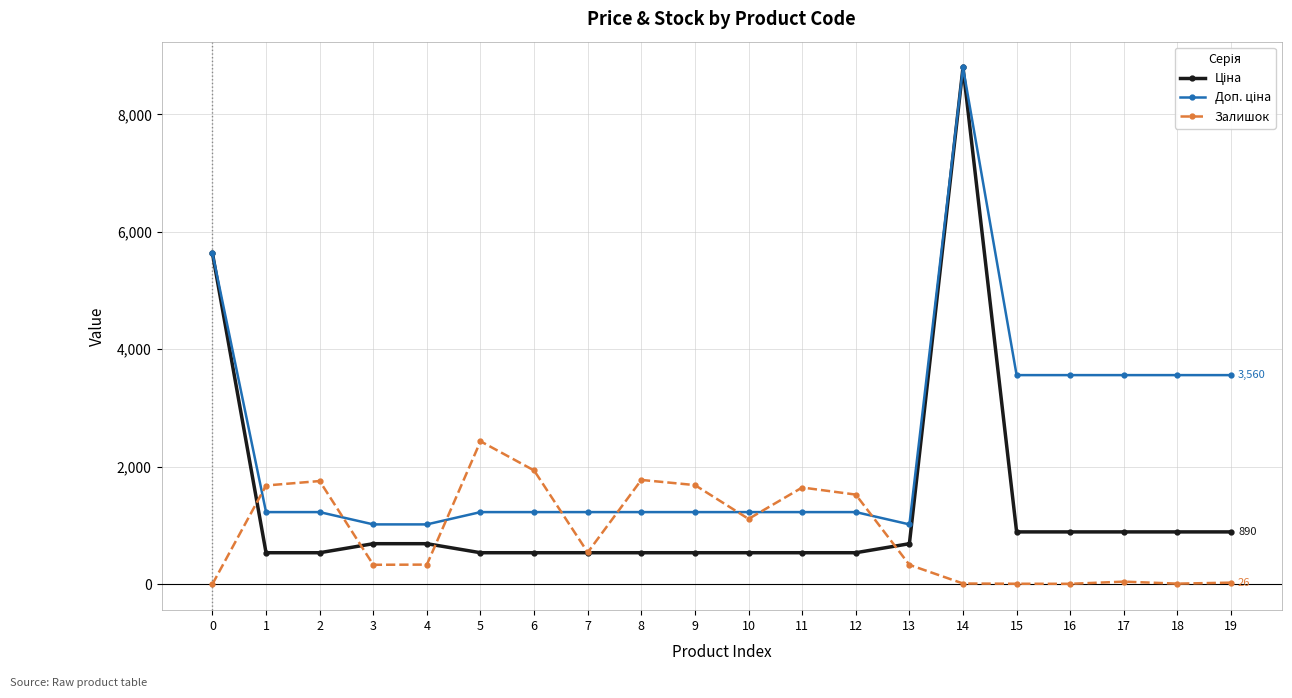

How many categories are shown in the chart?

20